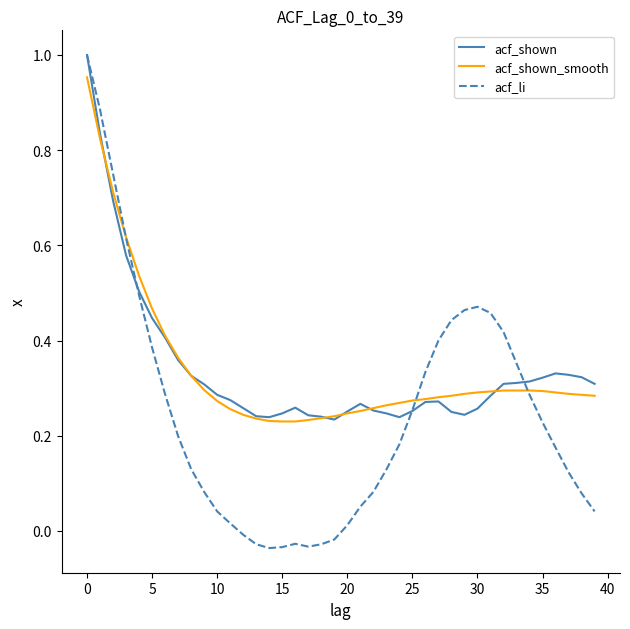

Which series has the widest spread of values?

acf_li